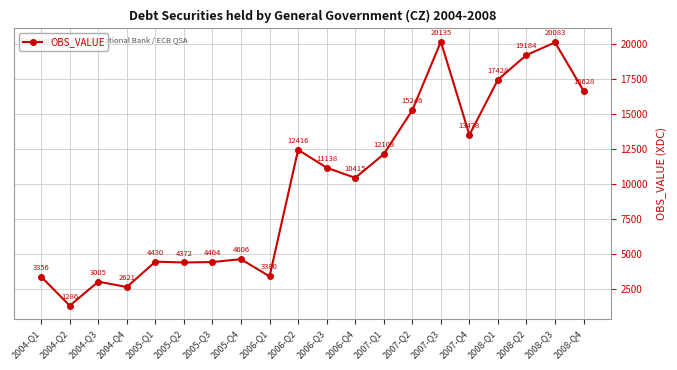

What is the difference between the maximum and second lowest values?

17514